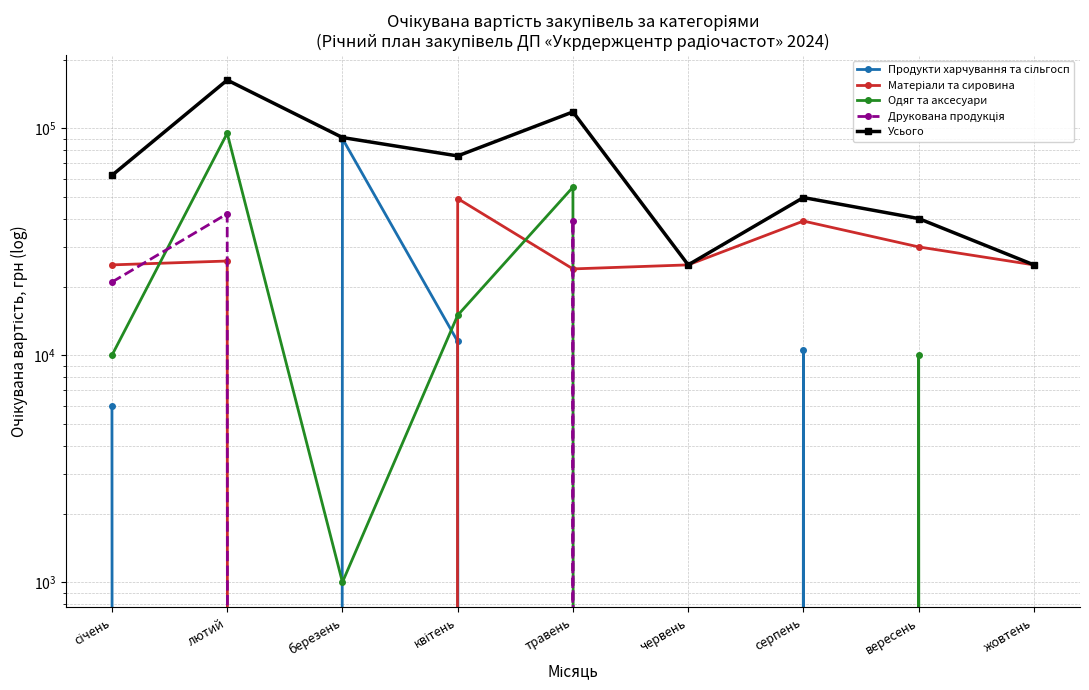

What position from the left is січень?

1